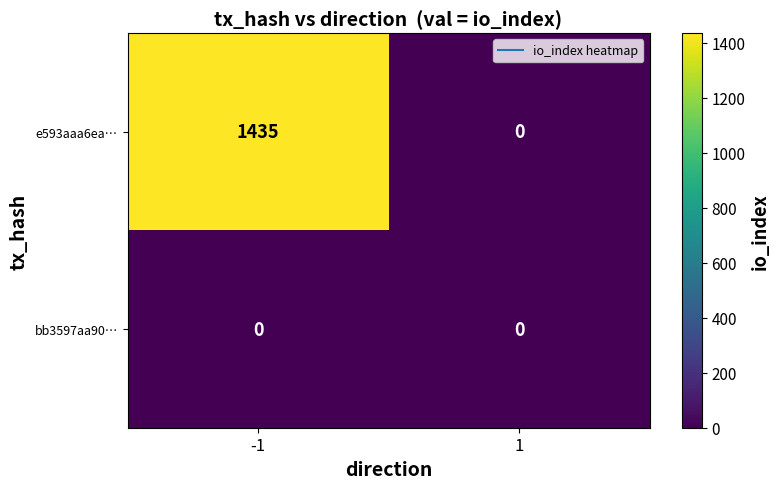

Which series changed the most between -1 and 1?

e593aaa6ea…